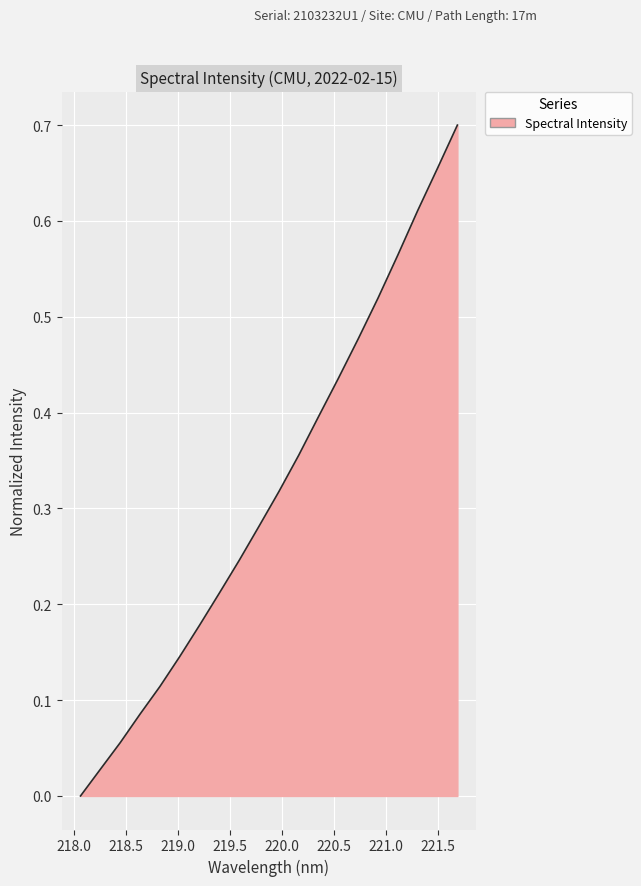

Does the chart display data point markers on the line(s)?

No